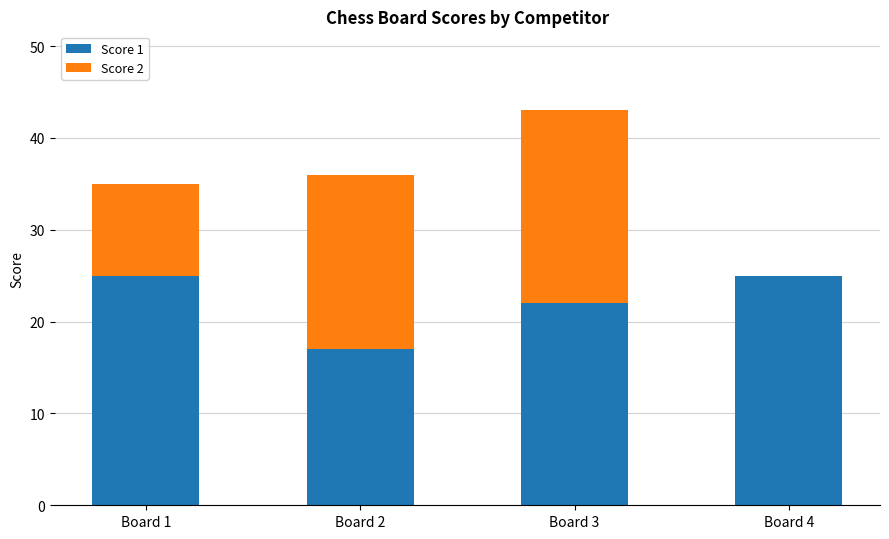

At which category is the sum across all series the highest?

Board 3